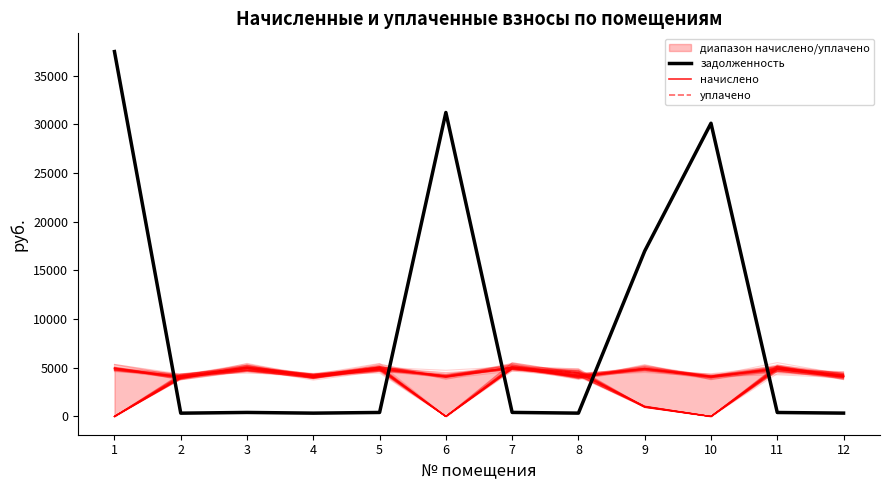

The value of задолженность at 7 is 259.8. True or false?

False